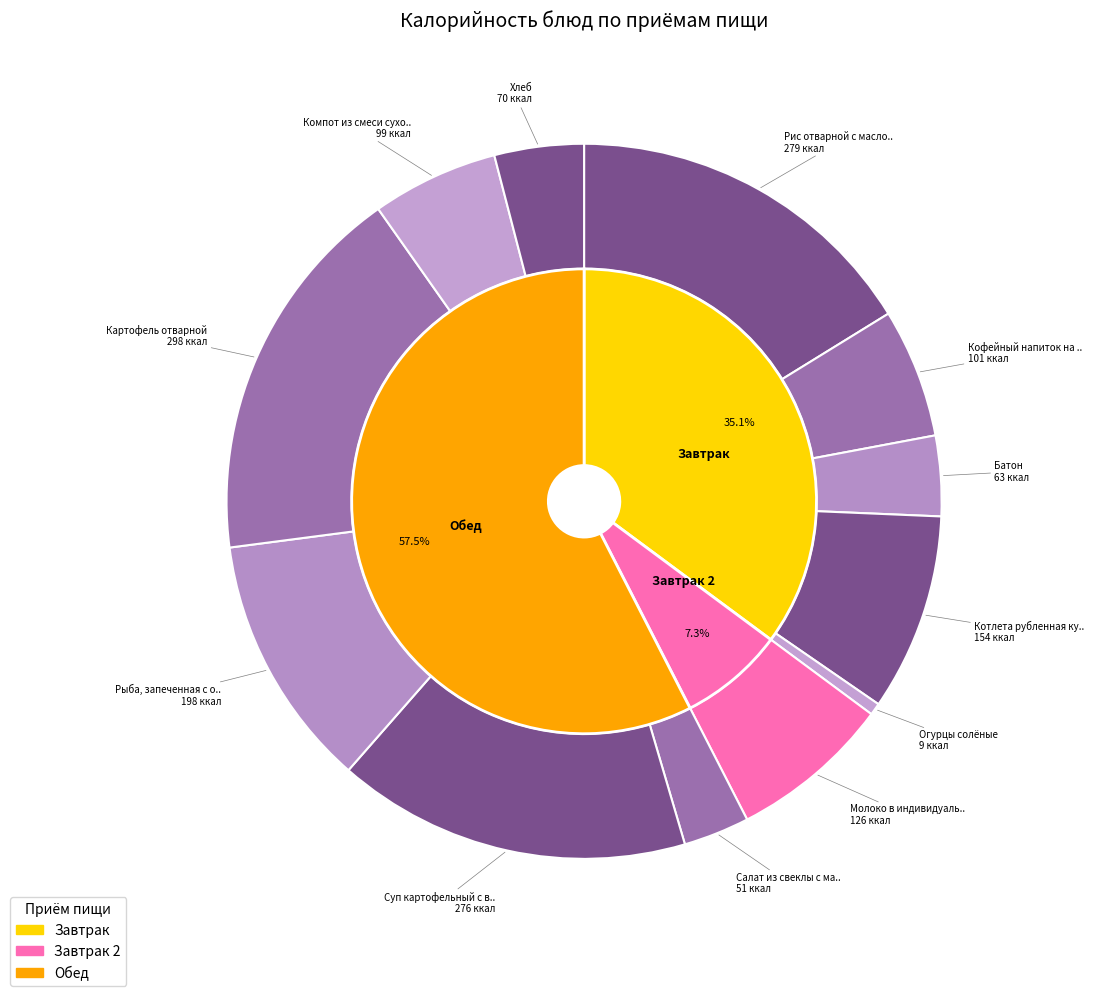

What is the change in value from Рыба, запеченная с овощами to Компот из смеси сухофруктов?

-99.2